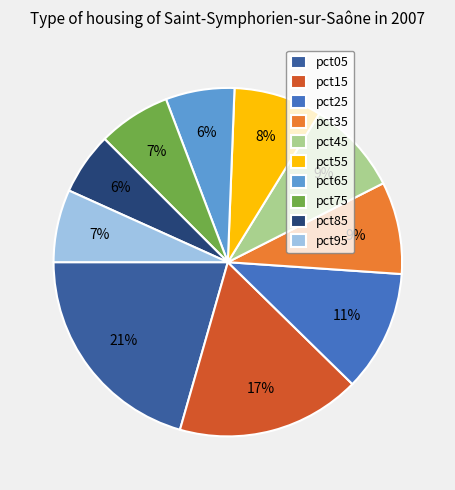

What percentage is the pct85 slice, to the nearest percent?

6%